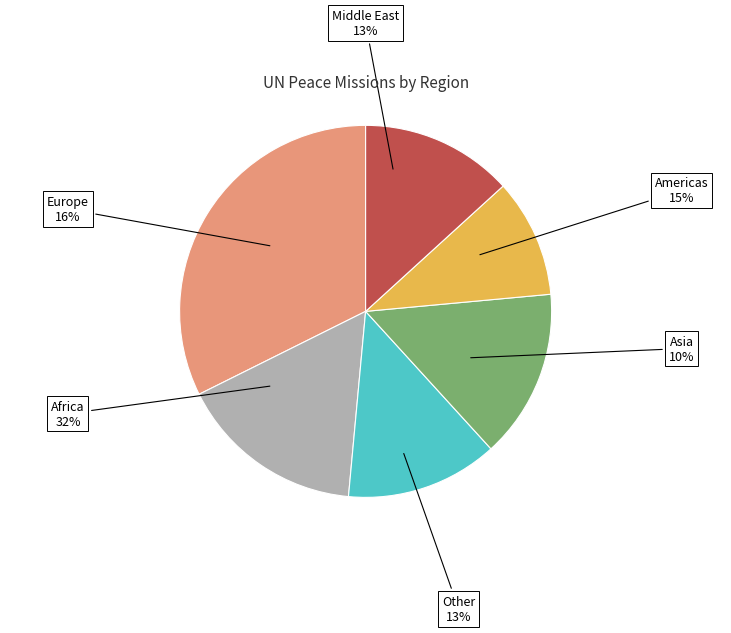

To the nearest percent, what is the combined percentage of Middle East and Americas?

28%